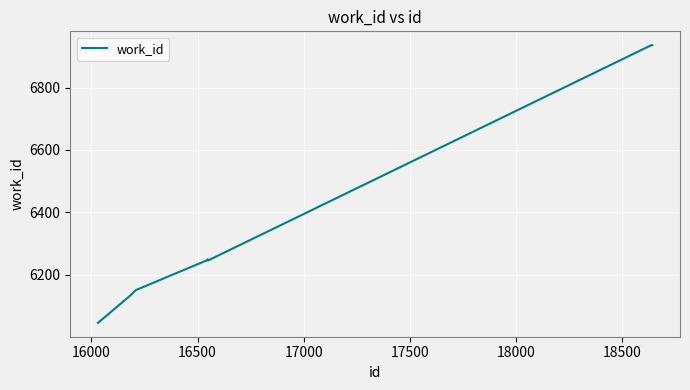

What is the maximum value shown in the chart?

6936